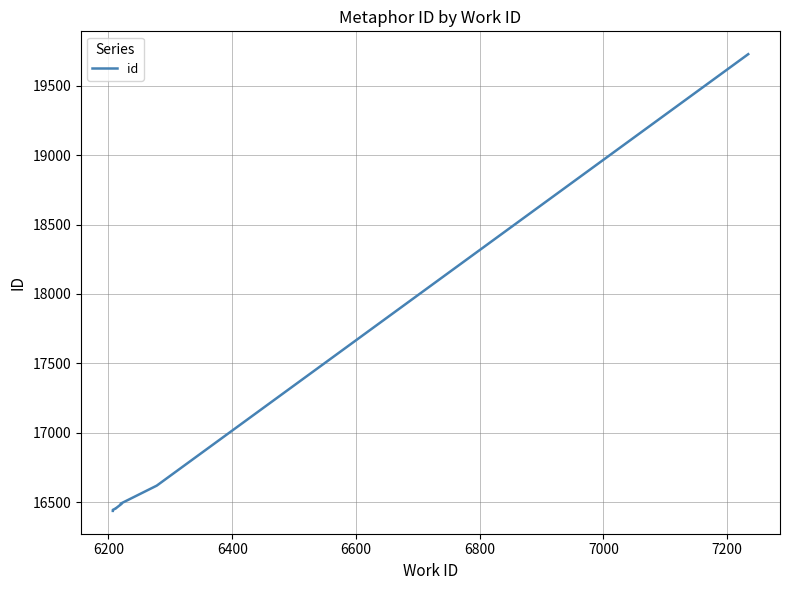

Is this an area chart (filled region under the line)?

No